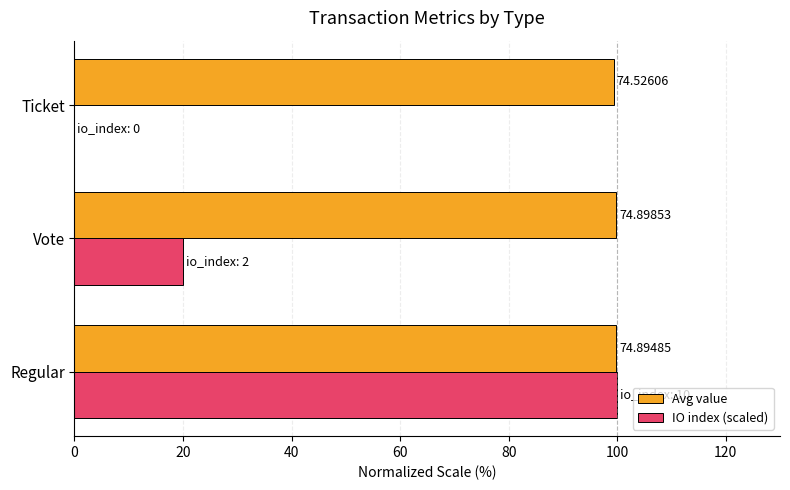

What are all the series names shown in the legend?

Avg value, IO index (scaled)